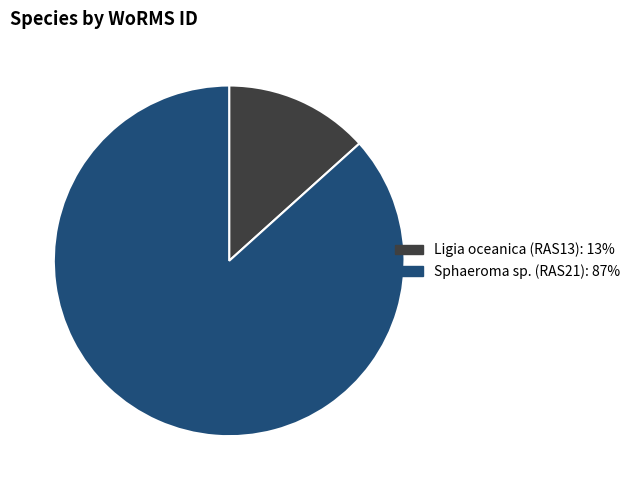

How many segments does this pie chart have?

2